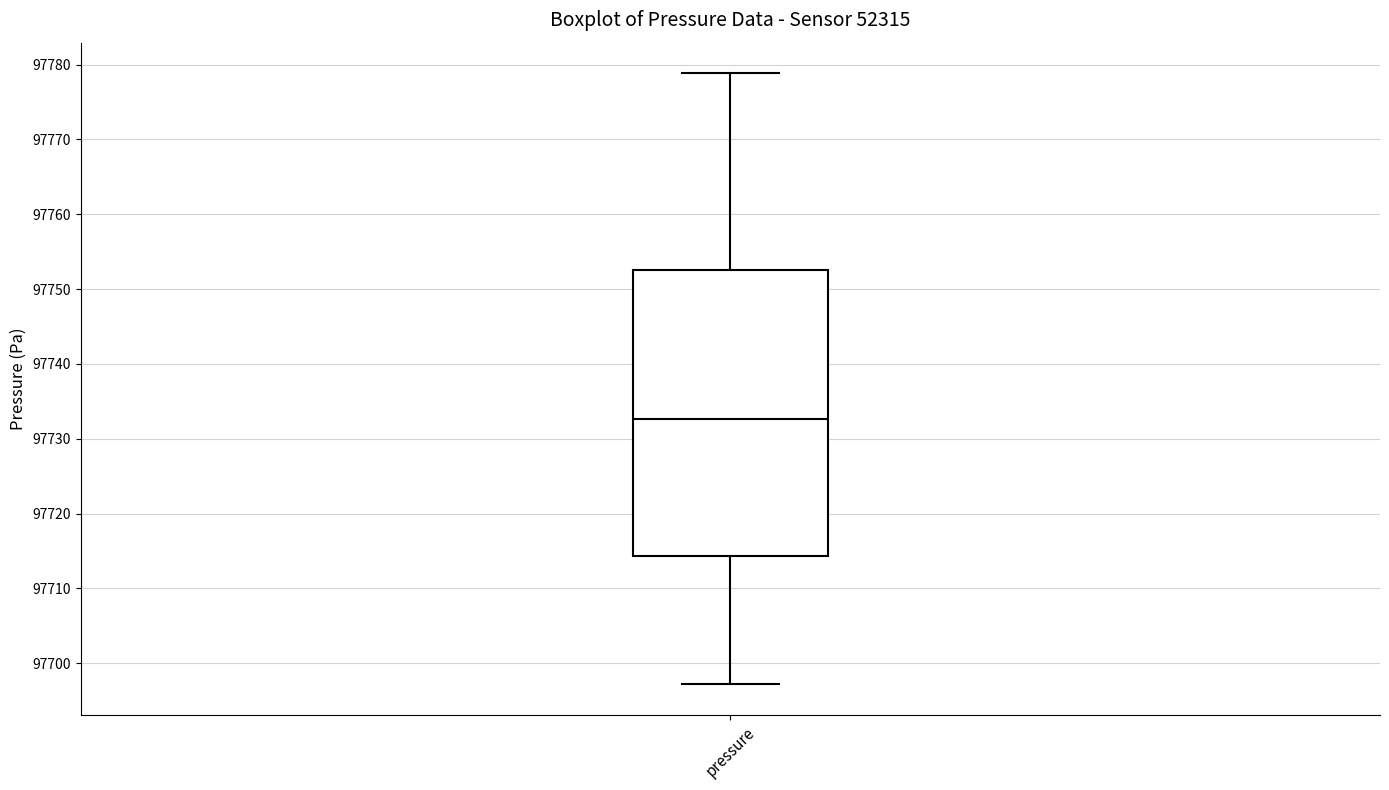

Transcribe this box plot: give where the median line is, the range the box spans, and where the two whiskers end, as read against the y-axis. The values are not printed on the chart, so give them approximately, as read against the axis.

median 97733, box 97714 to 97753, whiskers 97697 to 97779